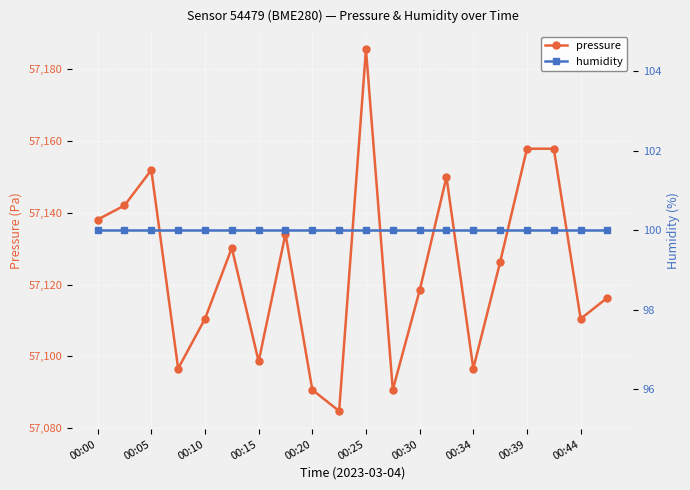

Is it true that pressure equals 87498.1 at 00:39?

False